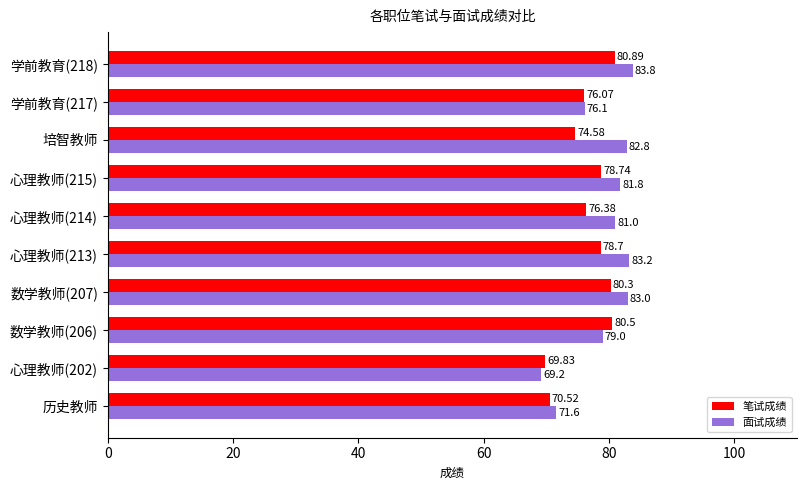

At which label is 笔试成绩 closest to 75?

培智教师